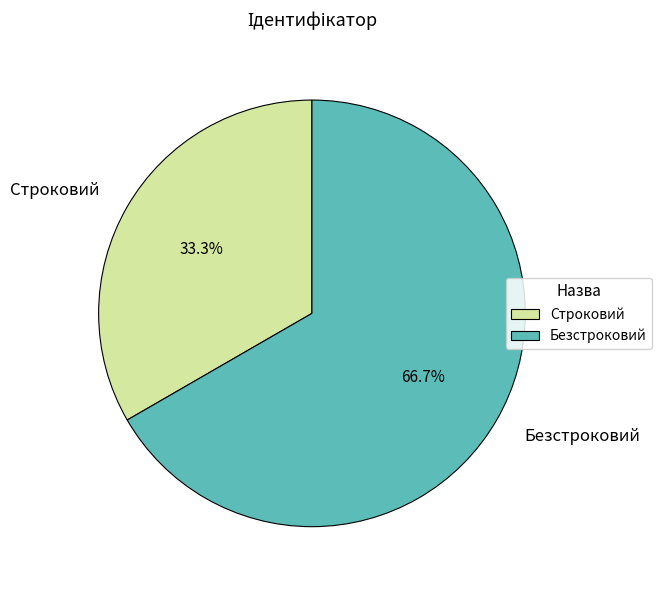

What percentage do Безстроковий and Строковий together represent?

100.0%